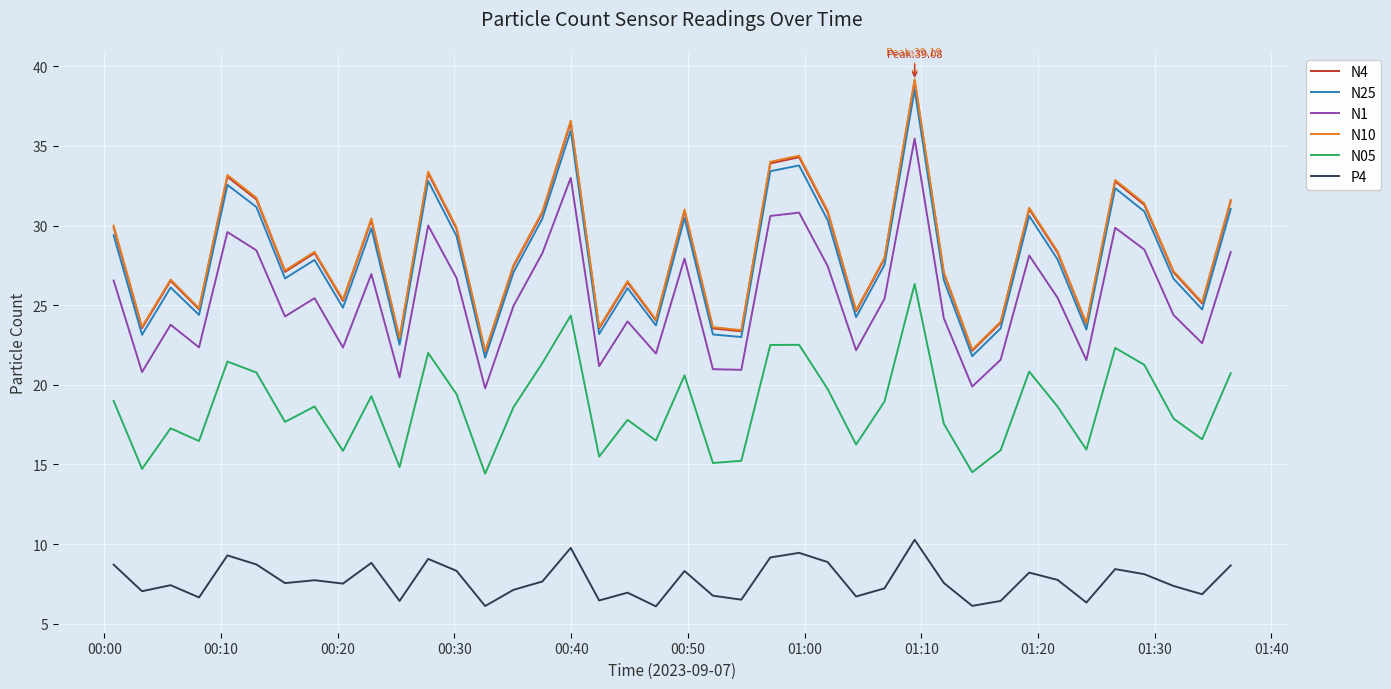

What is the highest value of the N4 series?

39.1